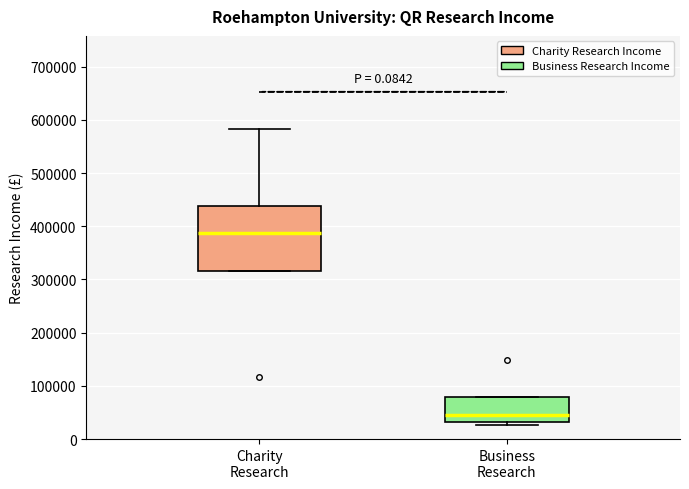

Reading left to right, read every box against the y-axis: the position of its median line, the range the box covers, and the ends of its whiskers. The values are not printed on the chart, so give them approximately, as read against the axis.

Charity Research: median 390000, box 320000 to 440000, whiskers 320000 to 580000
Business Research: median 40000, box 30000 to 80000, whiskers 30000 (just below the box's lower edge) to 80000